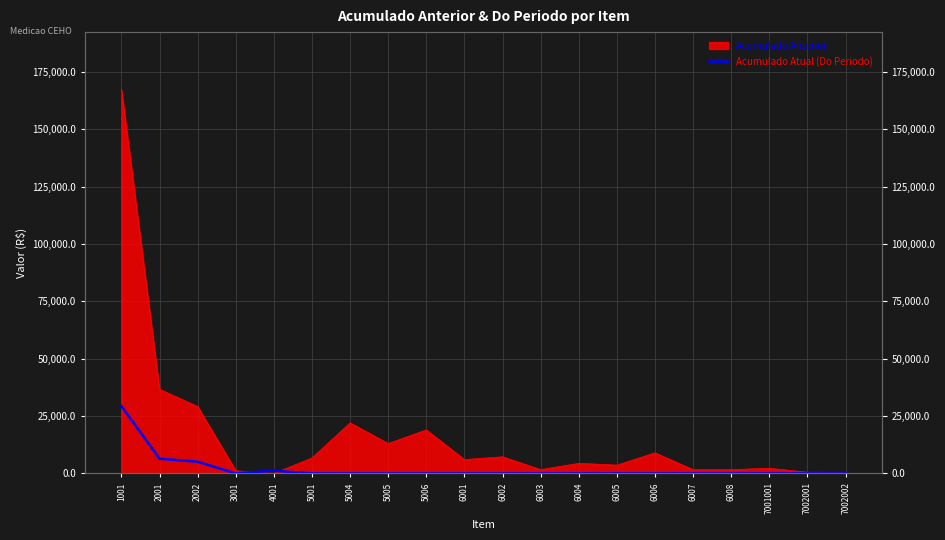

How many lines are shown in the chart?

1